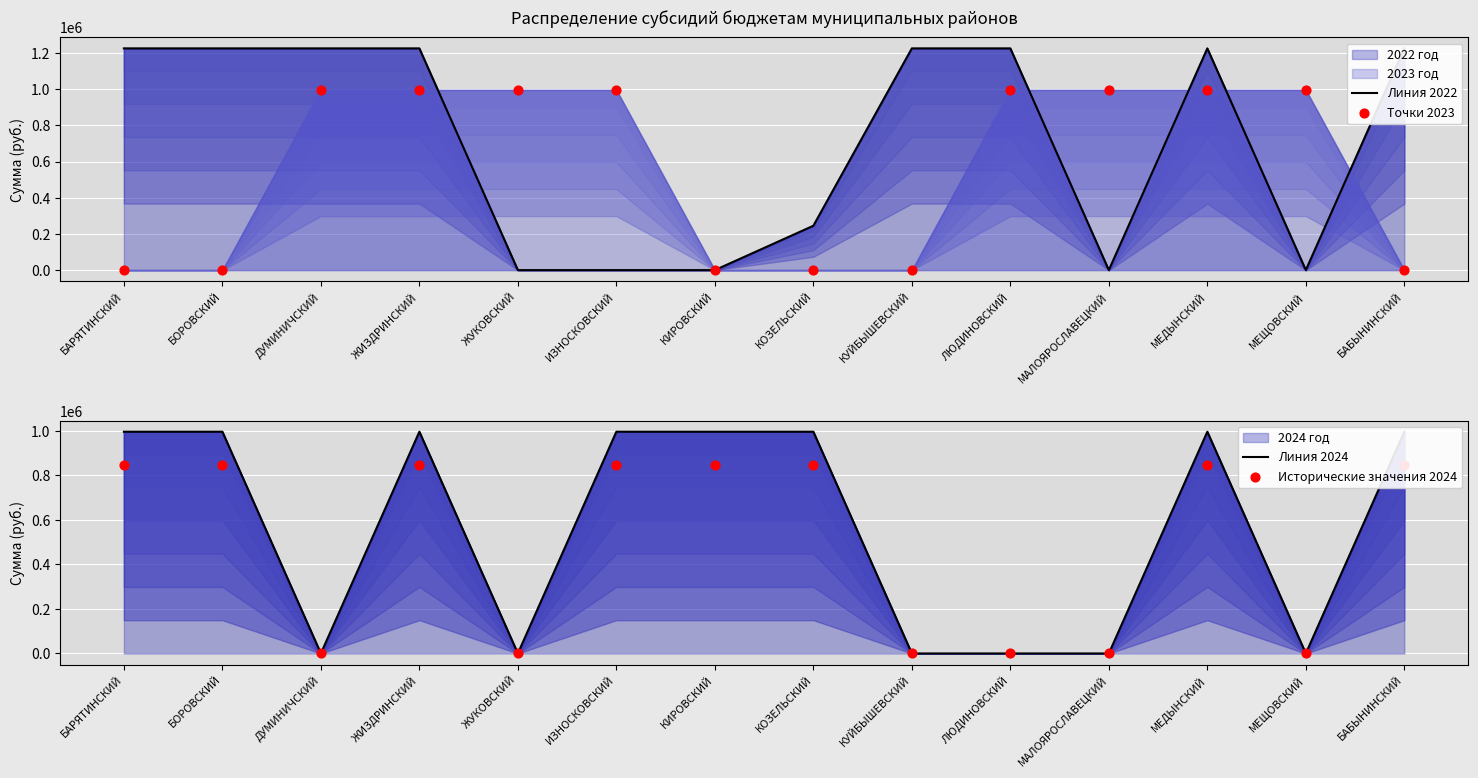

What is the total value across all series at ДУМИНИЧСКИЙ?

2222301.0